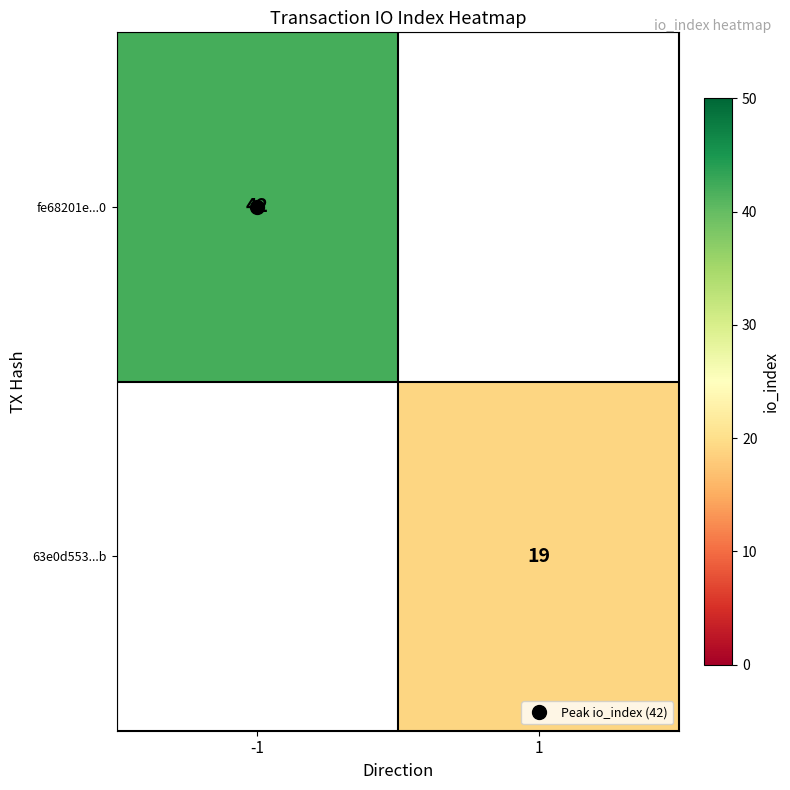

How many categories are shown in the chart?

2